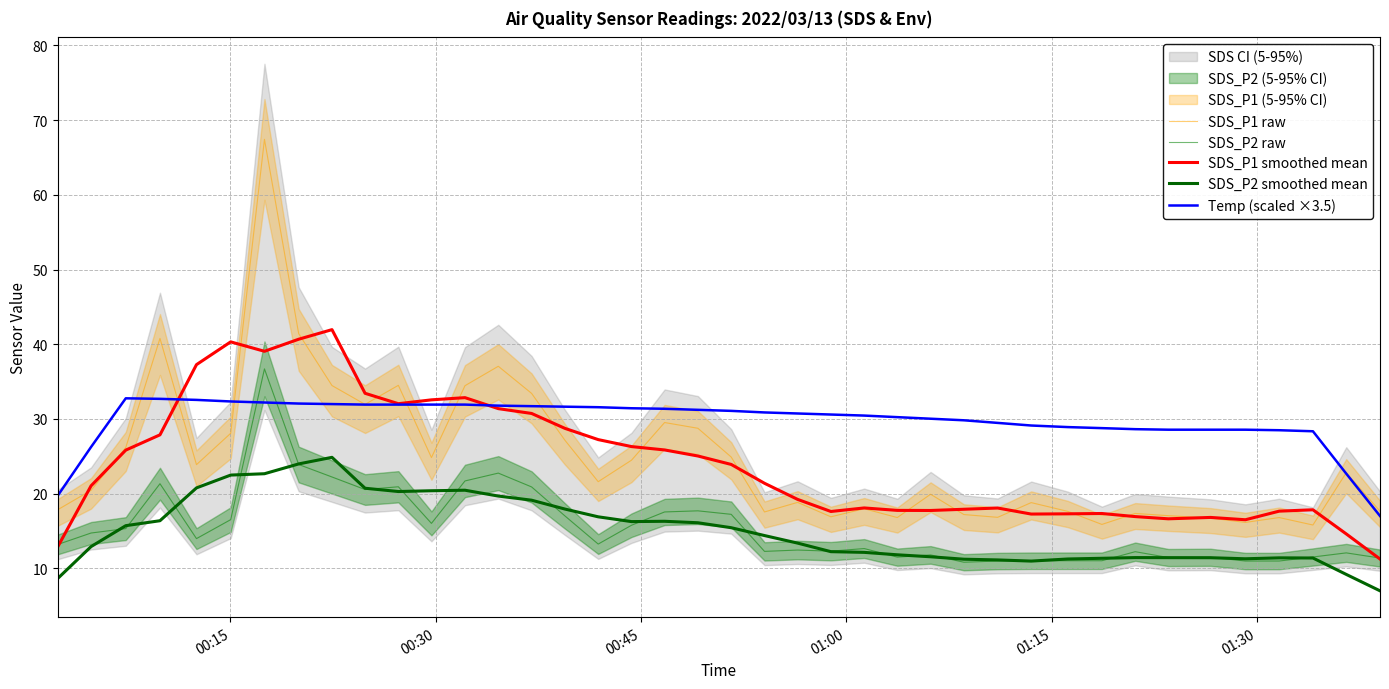

What is the difference between the second highest and second lowest values in the SDS_P2 smoothed mean series?

15.3